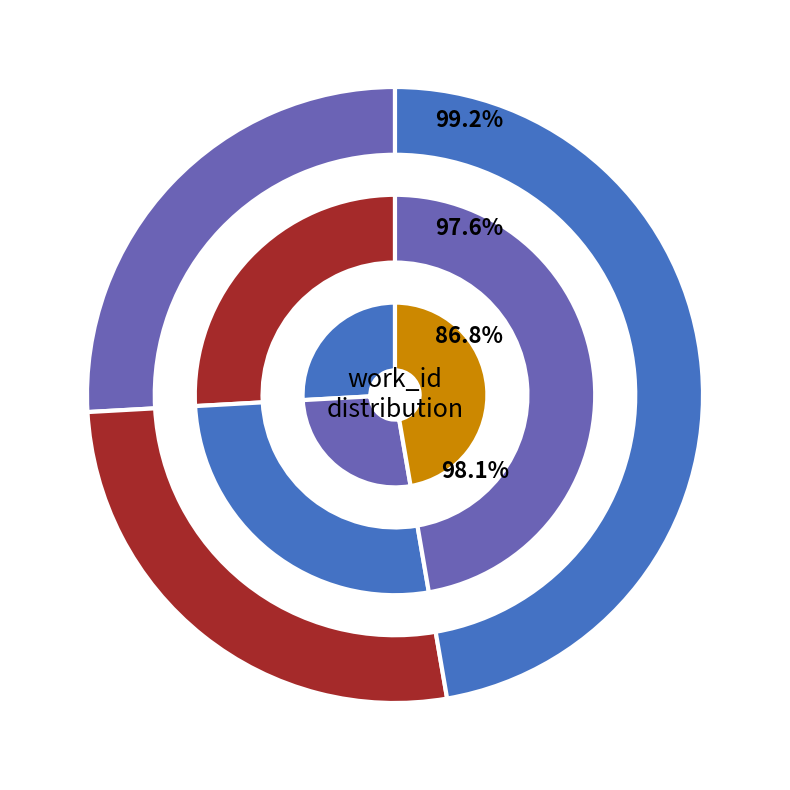

True or false: 2004-08-25 accounts for 27% of the total.

True